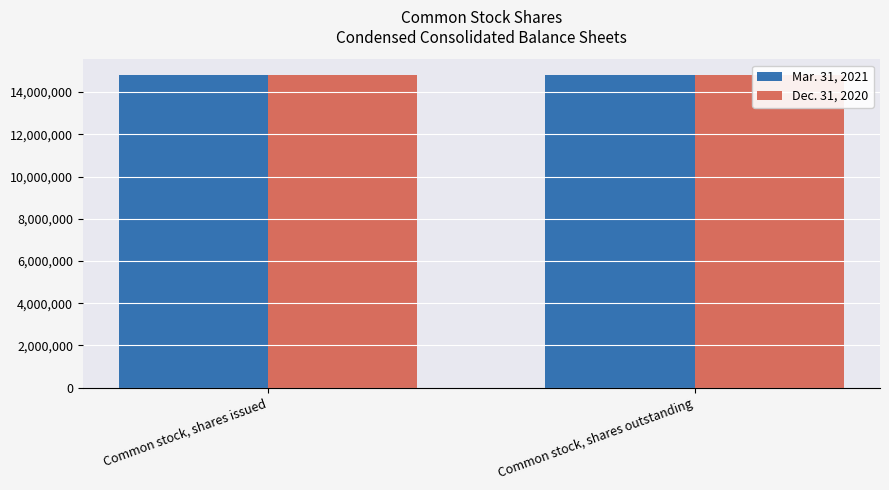

What position from the left is Common stock, shares issued?

1